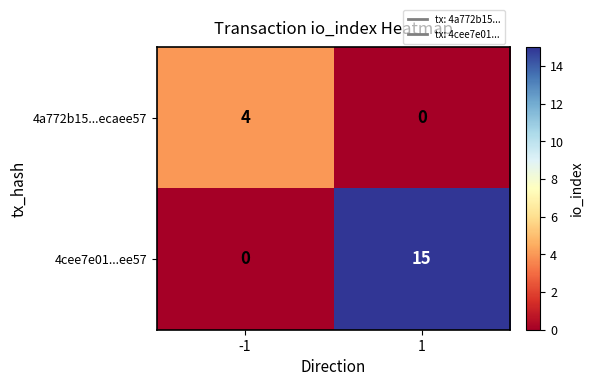

What is the total value across all series at 1?

15